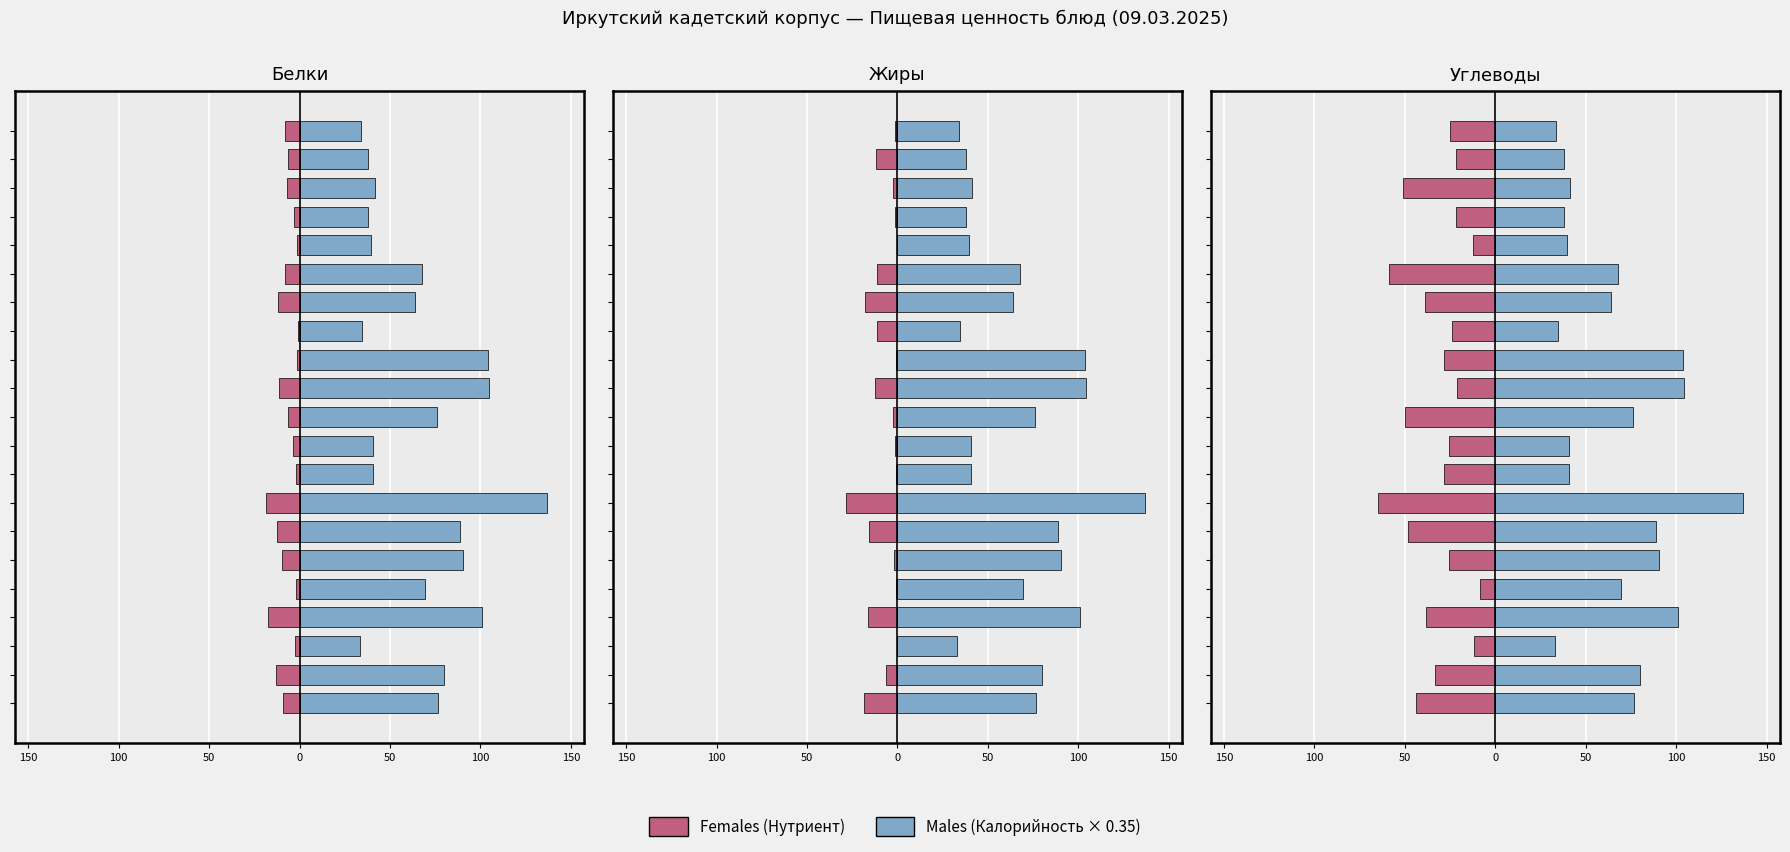

Does the chart contain any negative values?

Yes